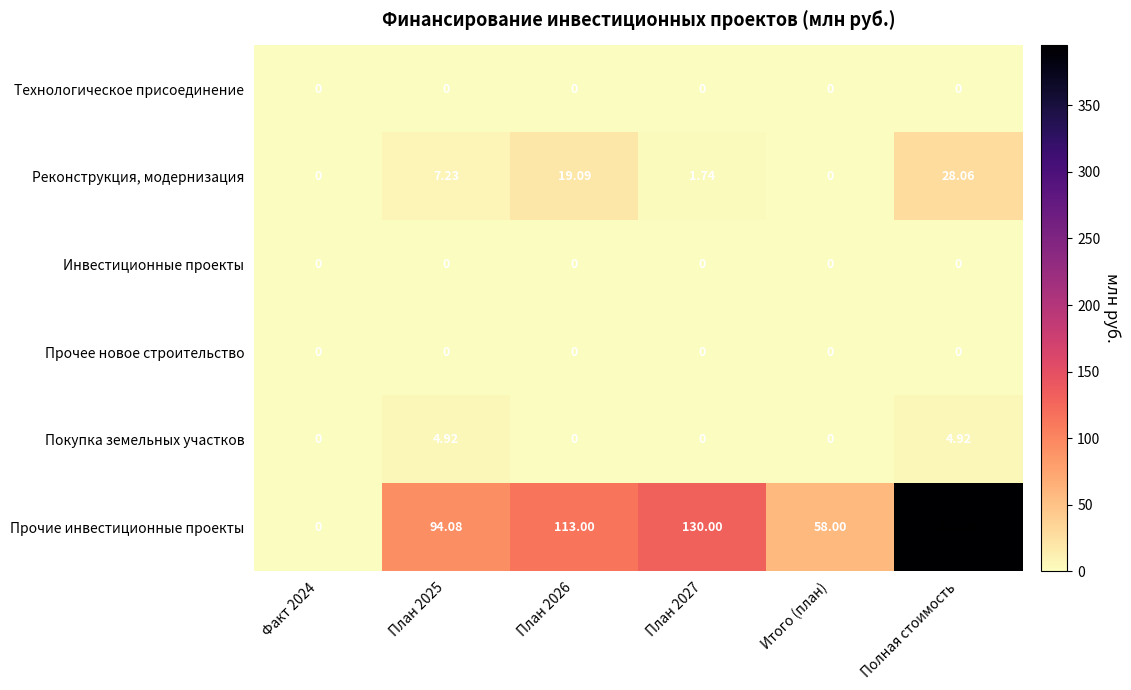

Which series has the largest total across all categories?

Прочие инвестиционные проекты